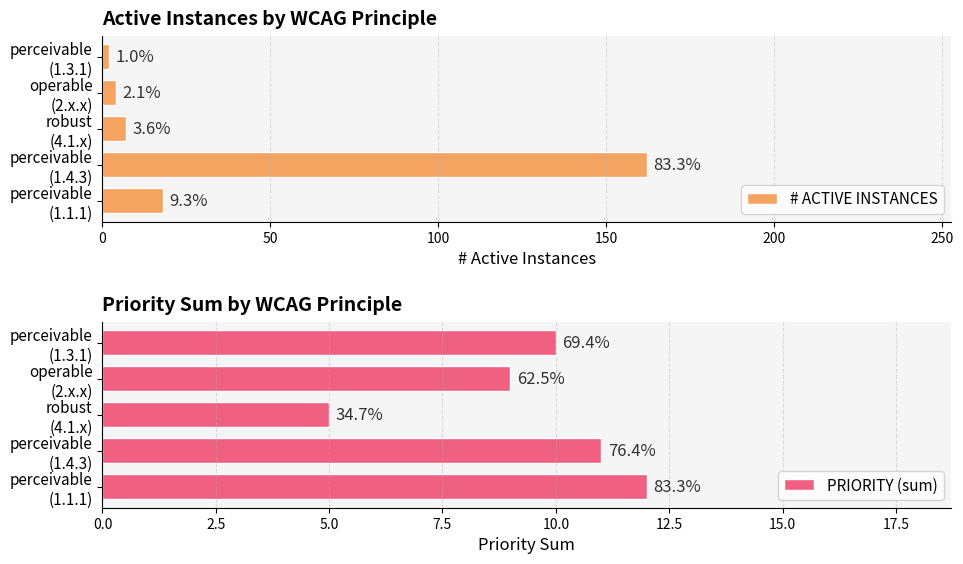

Is it true that # ACTIVE INSTANCES equals 1 at perceivable (1.3.1)?

False